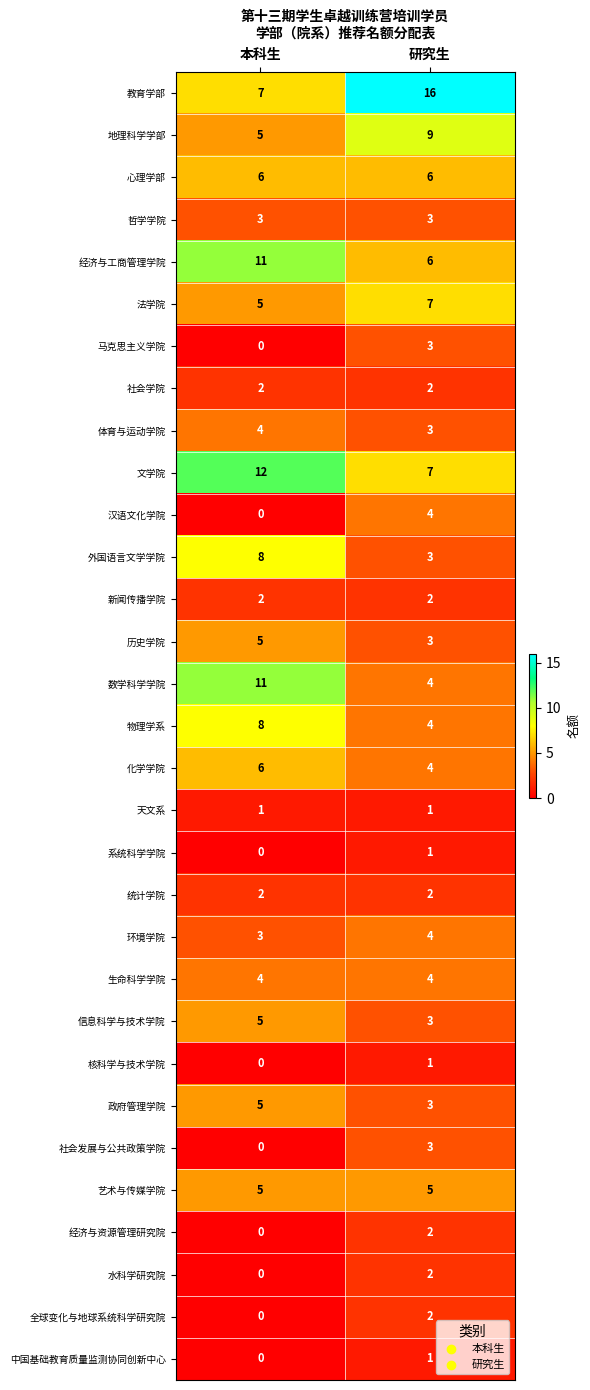

What is the sum of all 社会学院 values?

4